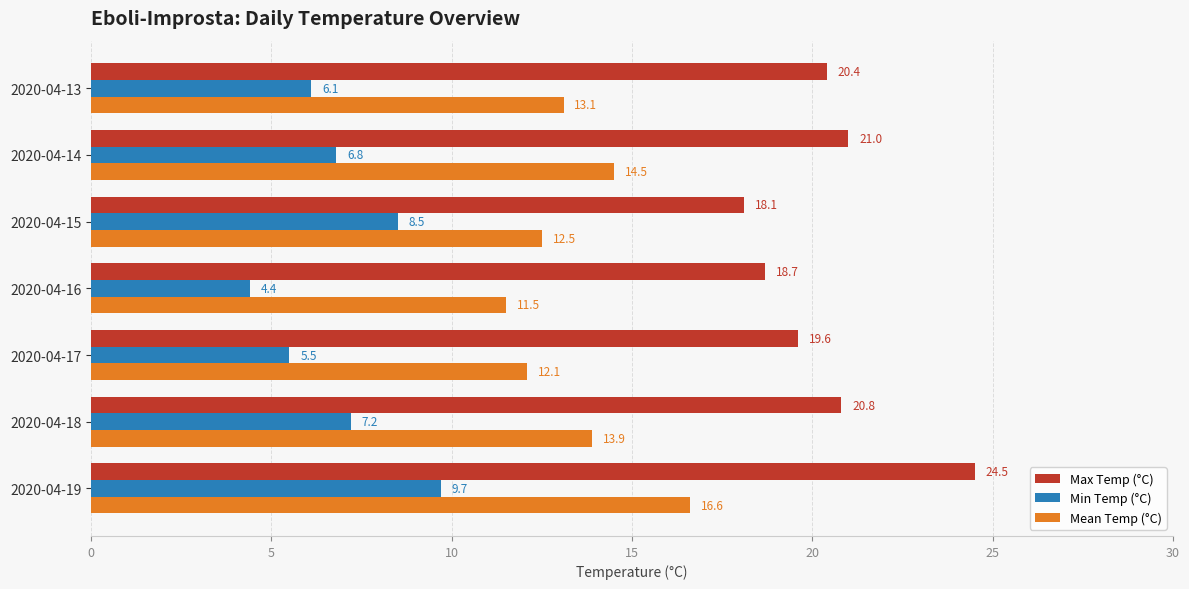

What is the difference between the maximum and minimum values in the Min Temp (°C) series?

5.3